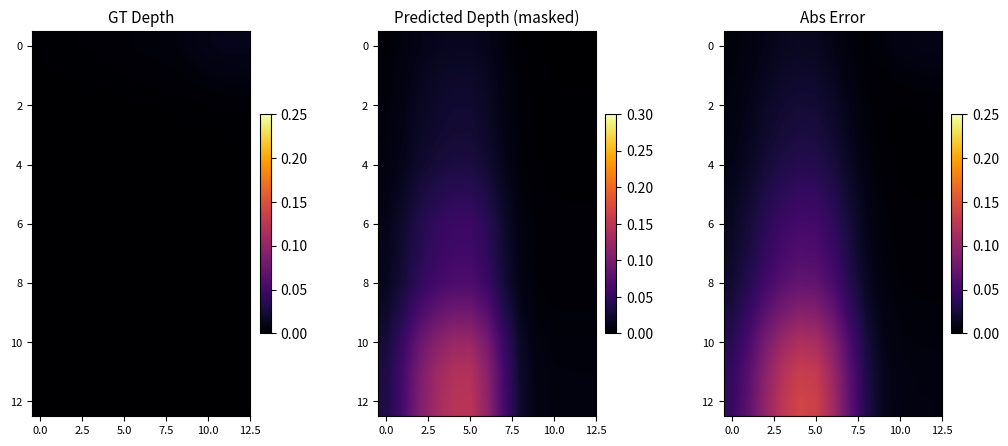

Which category has the lowest value in the 2 series?

10.0